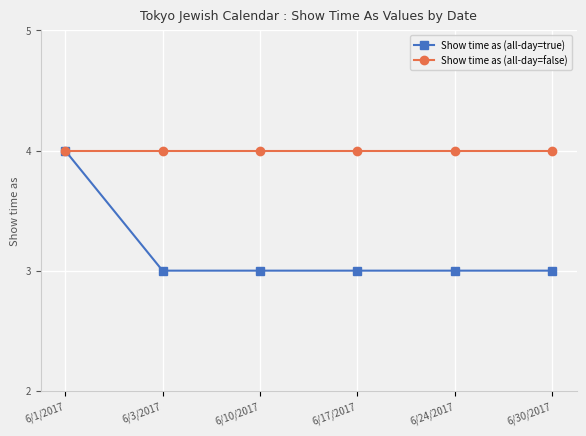

What is the maximum value for Show time as (all-day=false)?

4